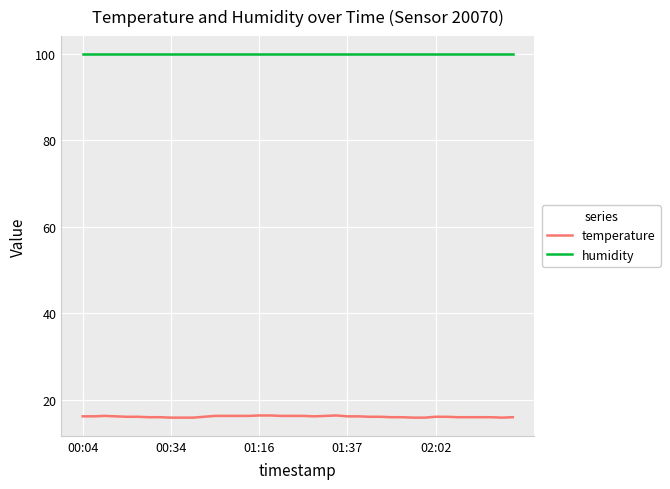

How many categories are shown in the chart?

40